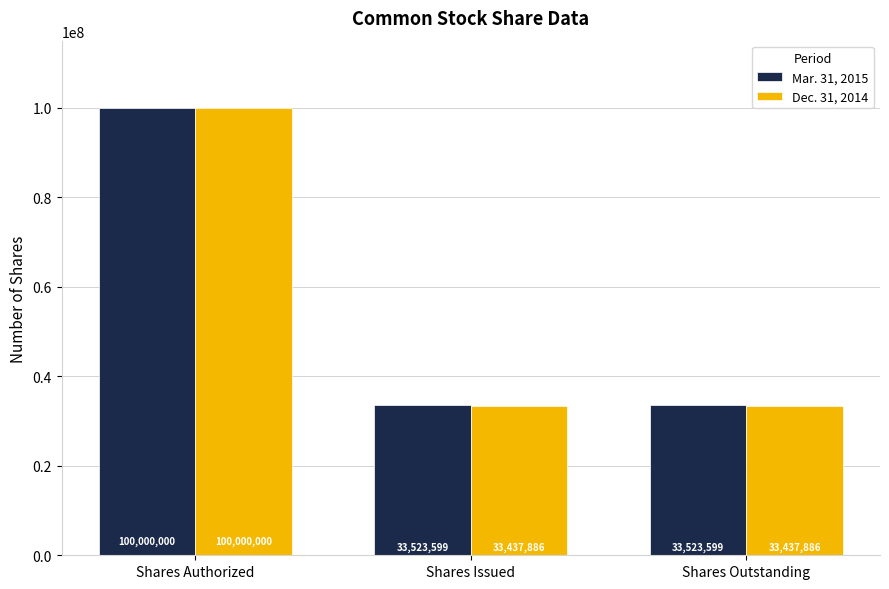

Which series has the largest total across all categories?

Mar. 31, 2015